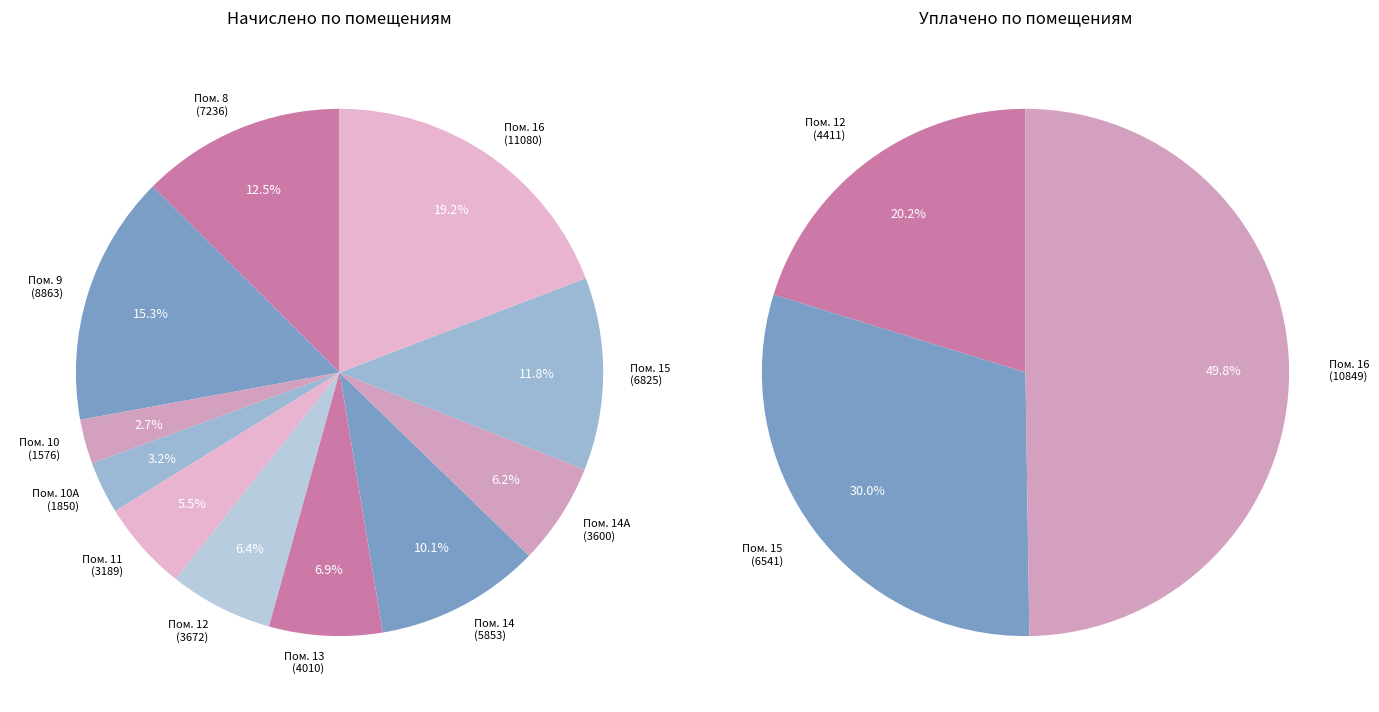

True or false: 9 accounts for 0% of the total.

True